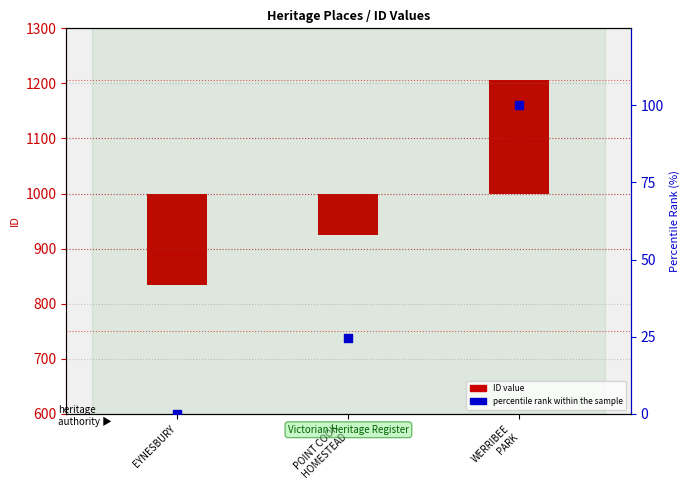

What is the total value across all series at WERRIBEE
PARK?

307.0